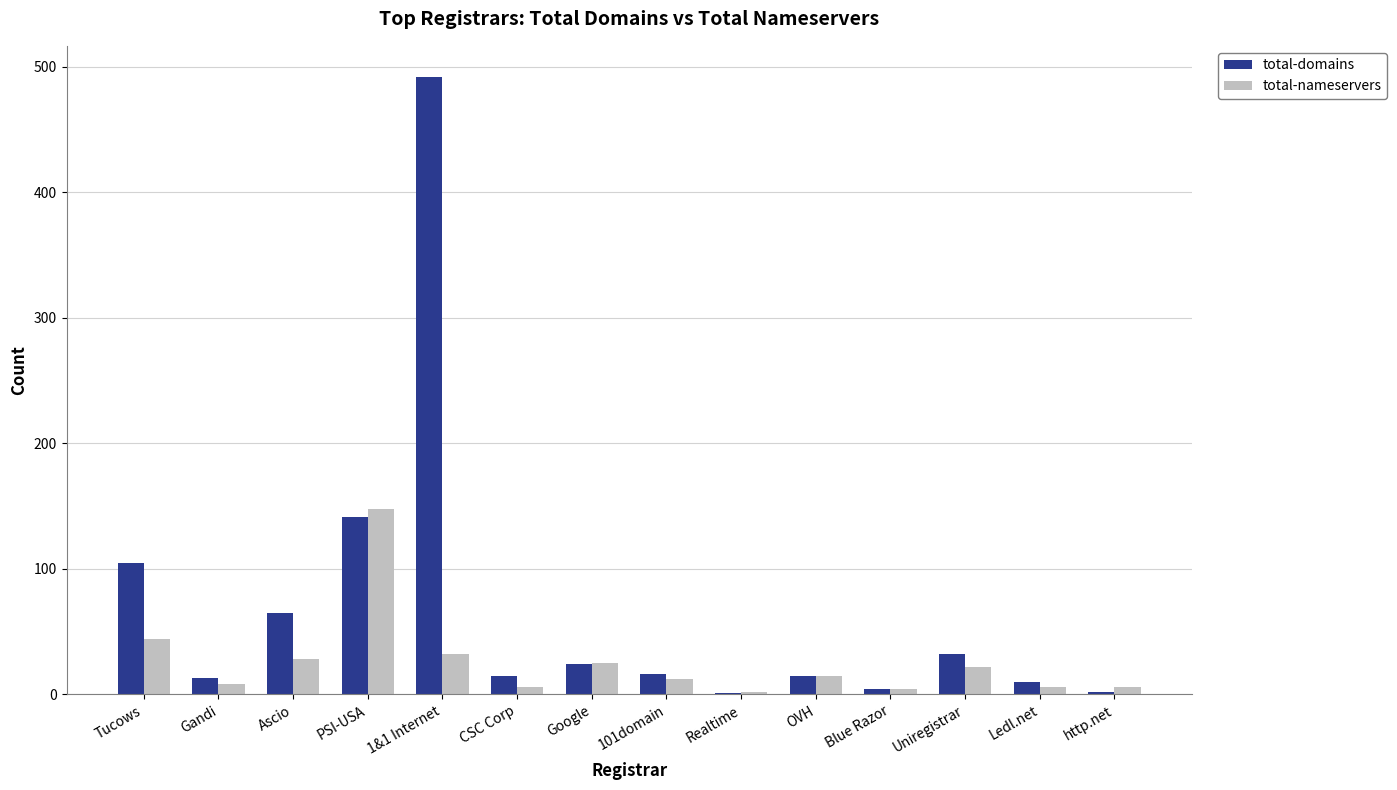

What is the total value across all series at Ascio?

93